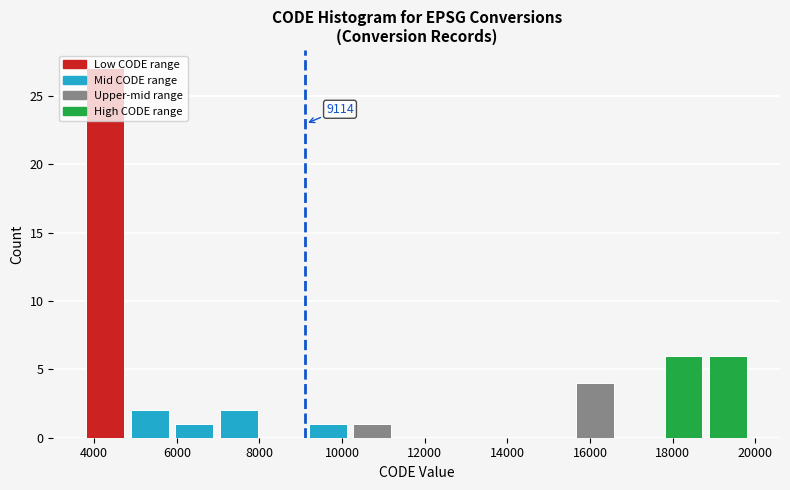

Over which range of the x-axis is the bar tallest?

3800 to 4800